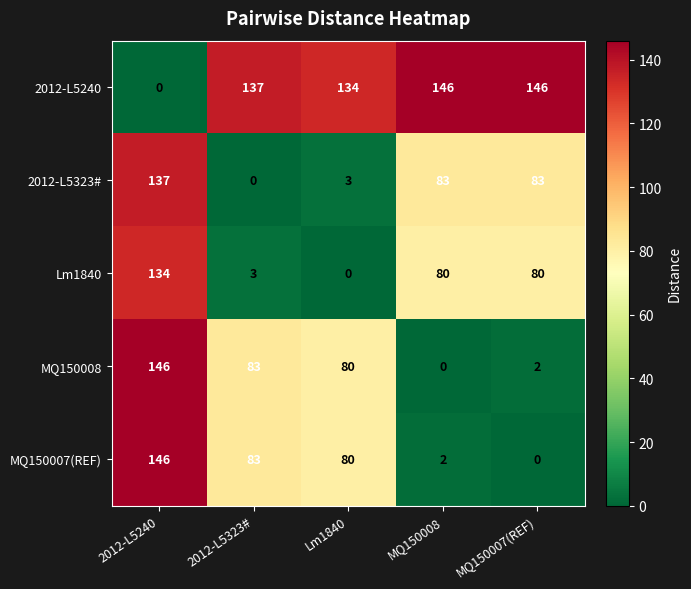

Count the number of categories in the chart.

5